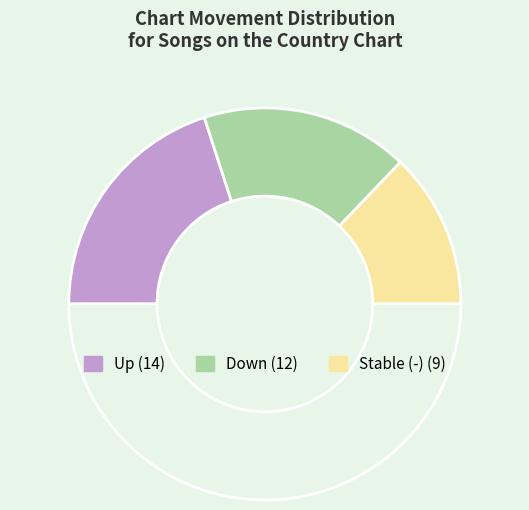

Count the number of slices in the pie.

4